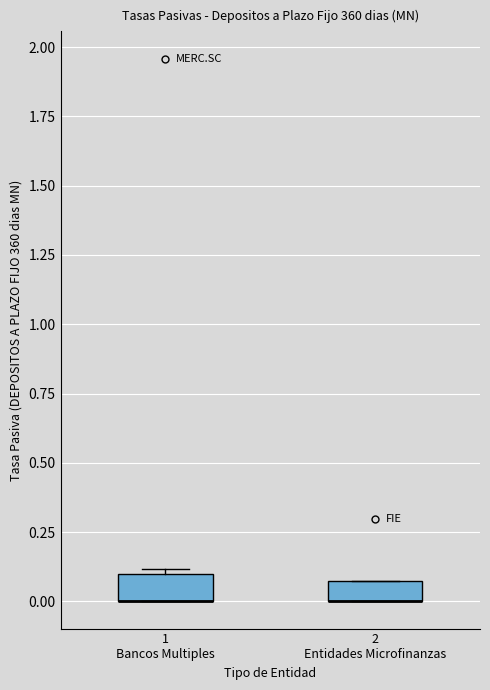

Where is the upper edge of the box for 1 Bancos Multiples on the y-axis? The values are not printed on the chart, so give them approximately, as read against the axis.

0.10